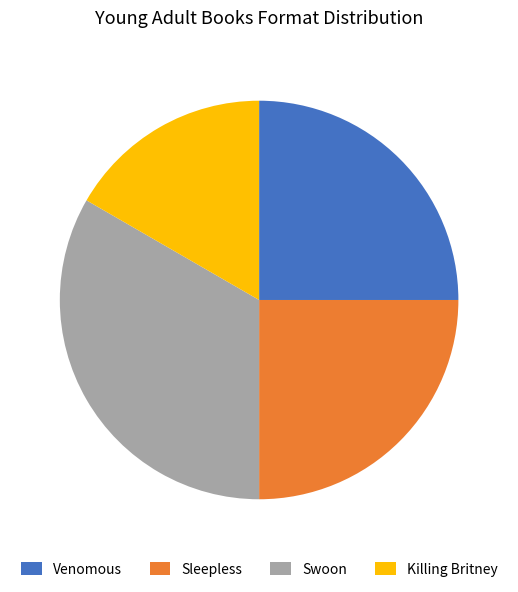

Is it true that Killing Britney is 7% of the pie?

False